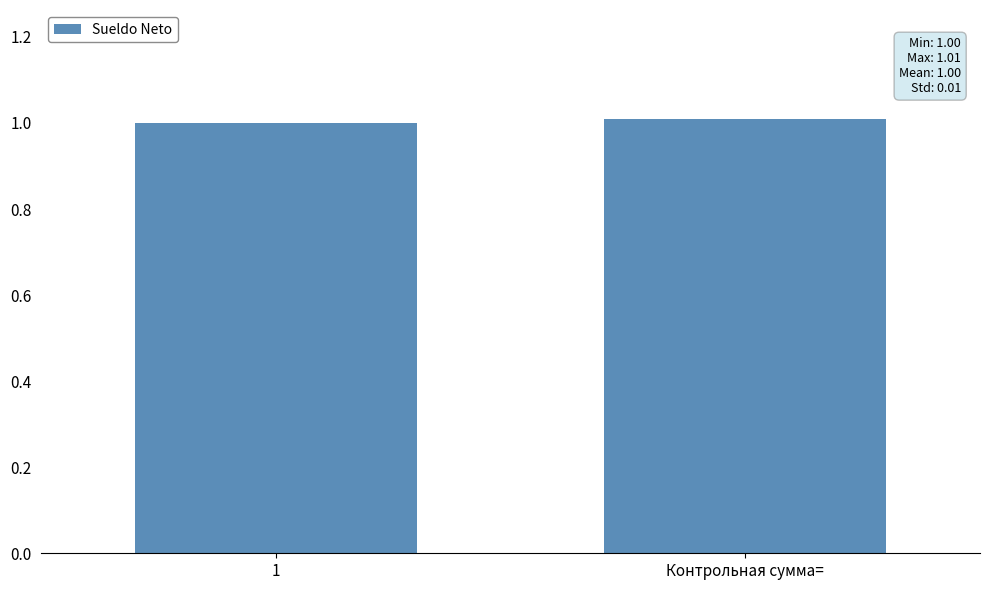

The chart shows a value of 1.0 at 1. True or false?

True